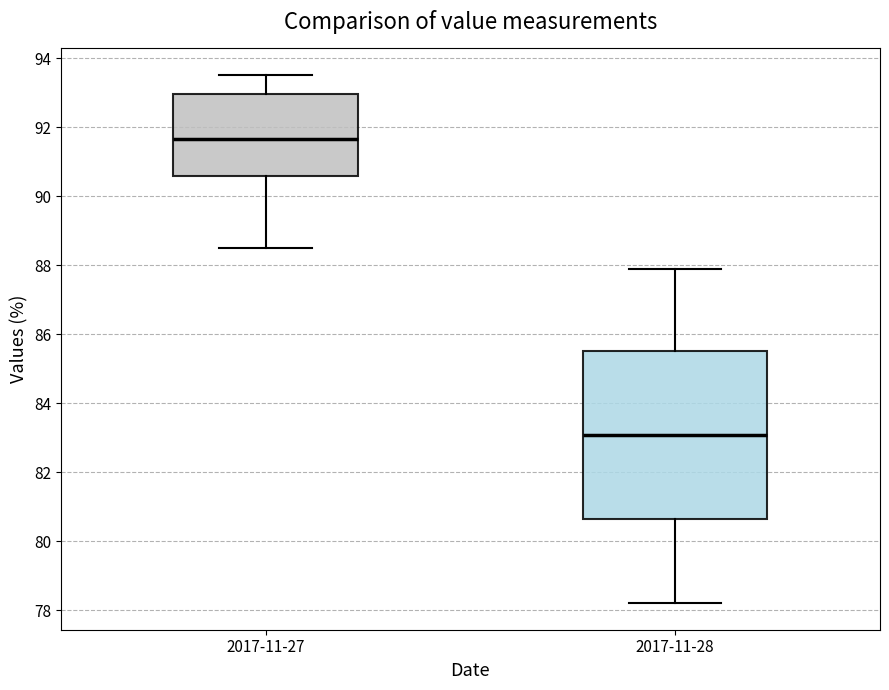

Reading left to right, read every box against the y-axis: the position of its median line, the range the box covers, and the ends of its whiskers. The values are not printed on the chart, so give them approximately, as read against the axis.

2017-11-27: median 91.6, box 90.6 to 93.0, whiskers 88.4 to 93.6
2017-11-28: median 83.0, box 80.6 to 85.6, whiskers 78.2 to 88.0